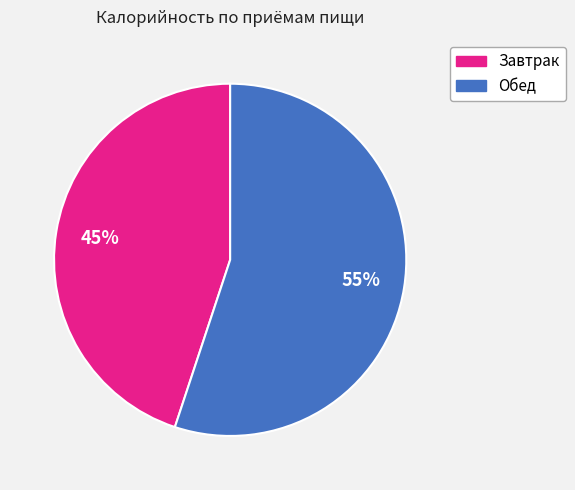

Which has a higher value, Завтрак or Обед?

Обед